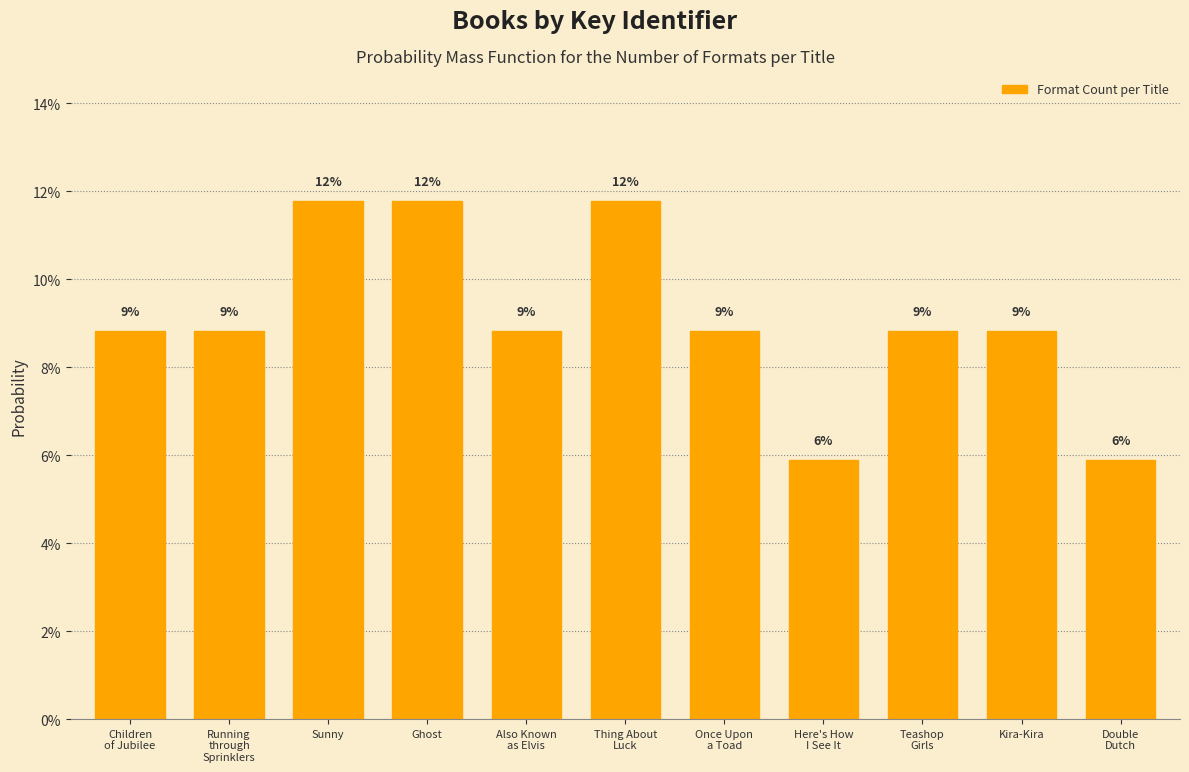

Are the bars horizontal?

No